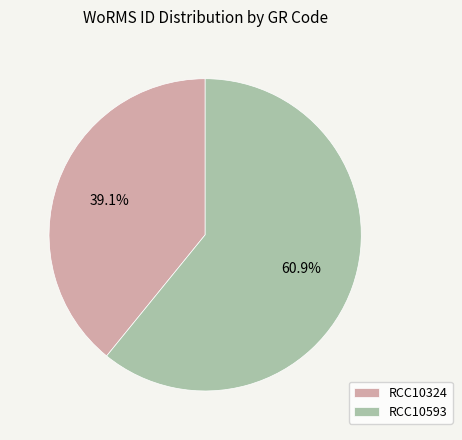

How many segments does this pie chart have?

2